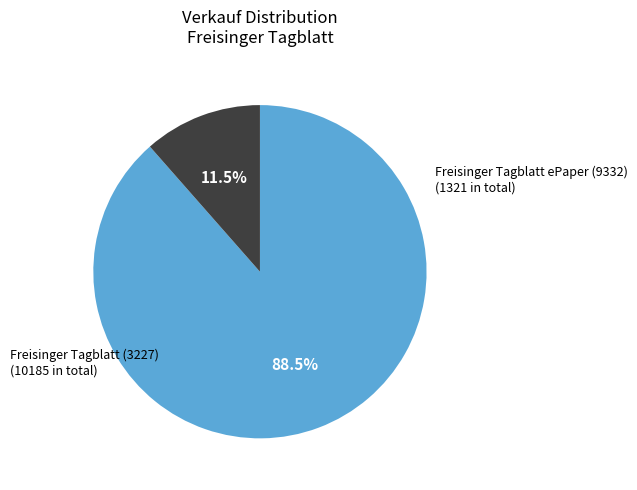

Does any single category account for the majority?

Yes